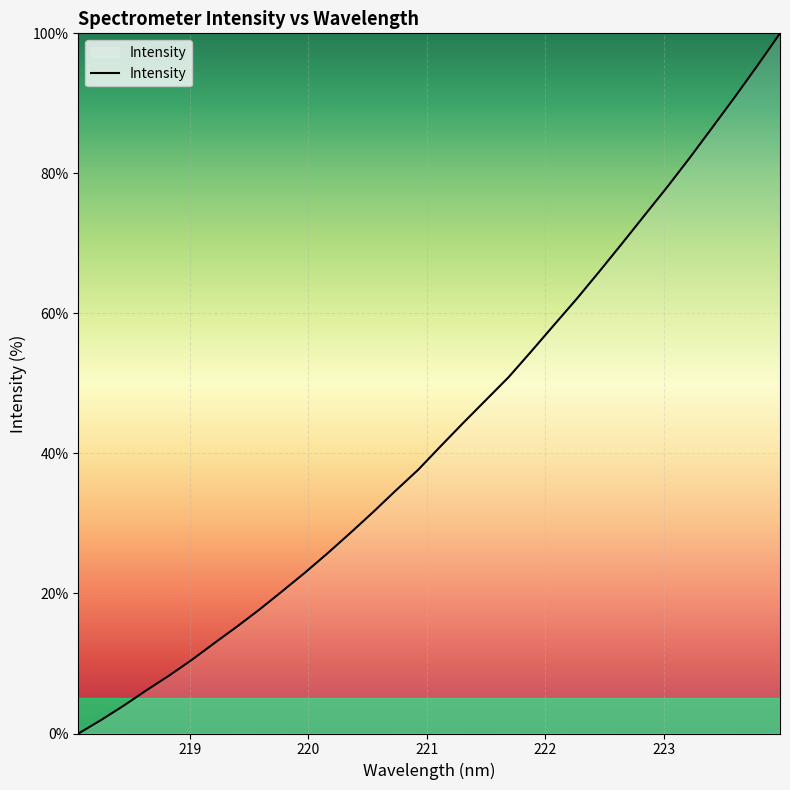

Reading right to left, extract all data points from this chart.

100.0	95.4	90.9	86.5	82.2	78.0	74.0	69.9	66.0	62.0	58.3	54.6	50.9	47.6	44.4	41.1	37.7	34.7	31.6	28.6	25.7	23.0	20.3	17.7	15.3	12.9	10.5	8.3	6.2	4.0	1.9	0.0